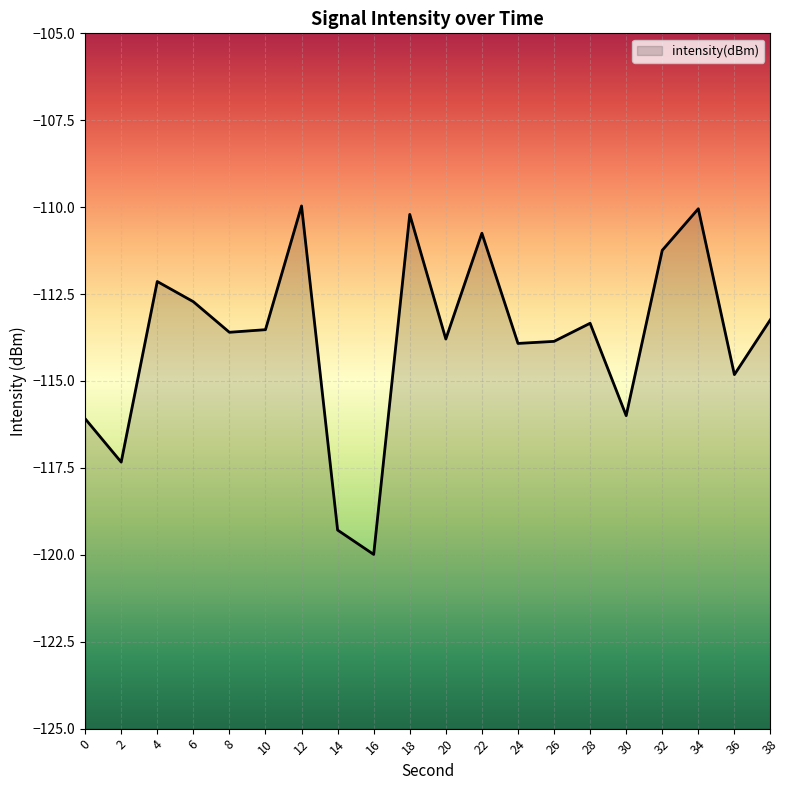

At which category does the chart reach its minimum across all series?

16